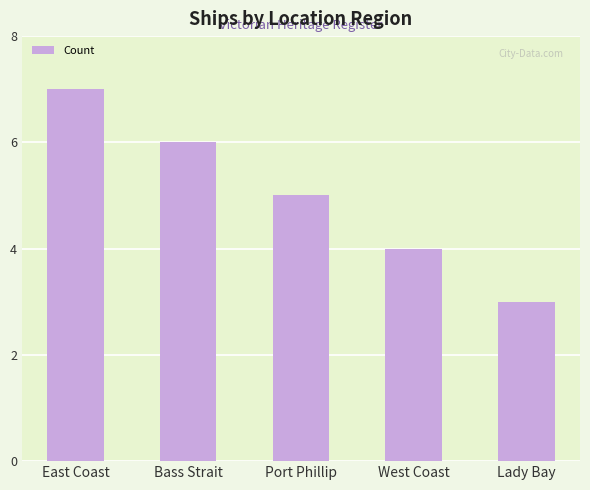

At which category does the chart reach its peak across all series?

East Coast